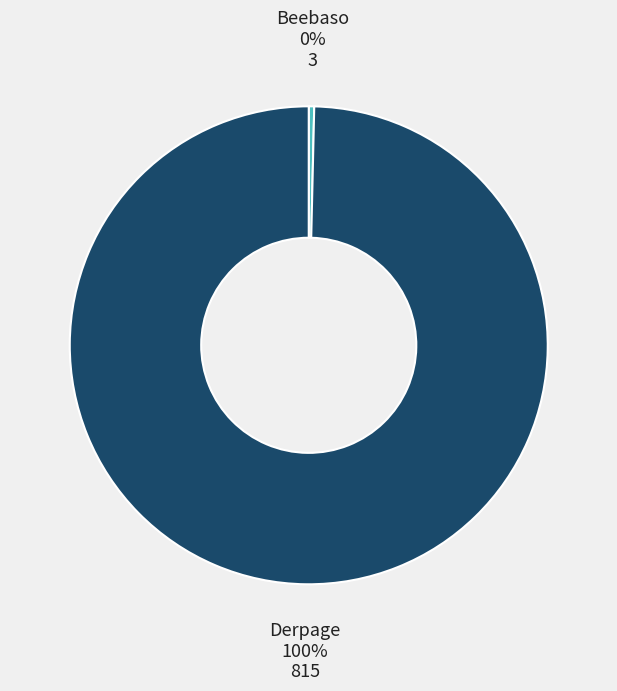

To the nearest percent, what is the average slice percentage?

50%